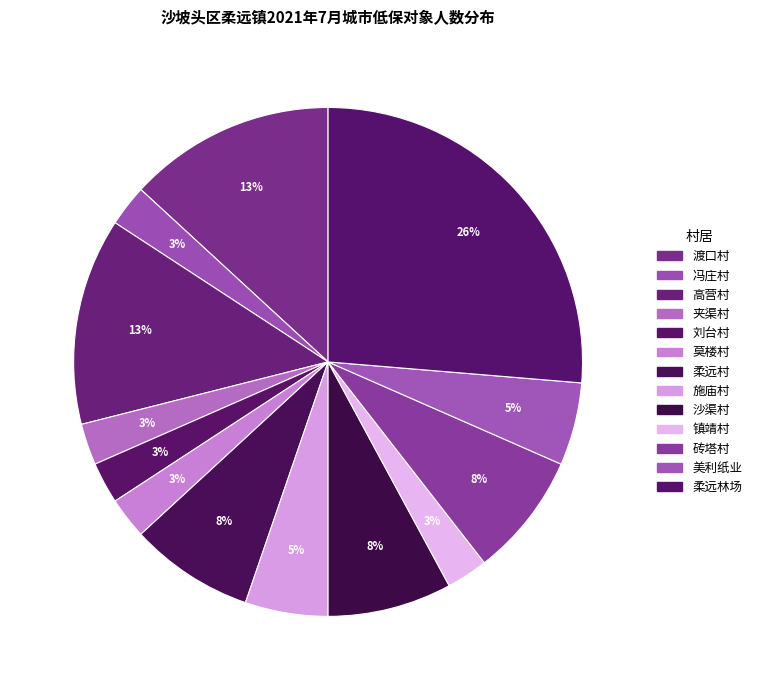

How many slices are in this pie chart?

13